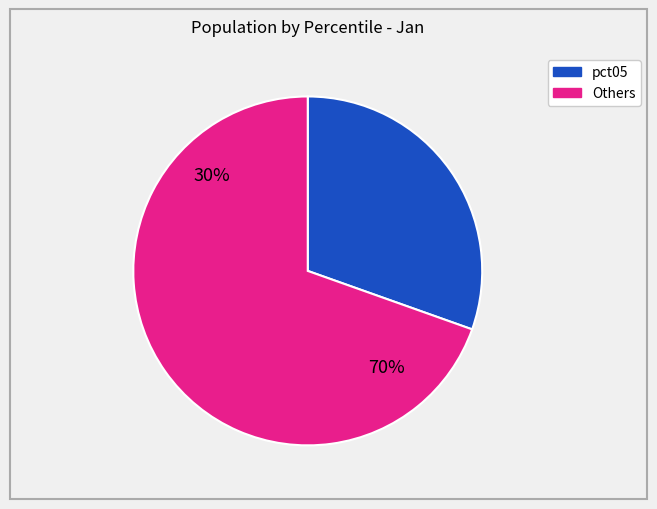

The pct35 slice represents 15% of the pie. True or false?

False